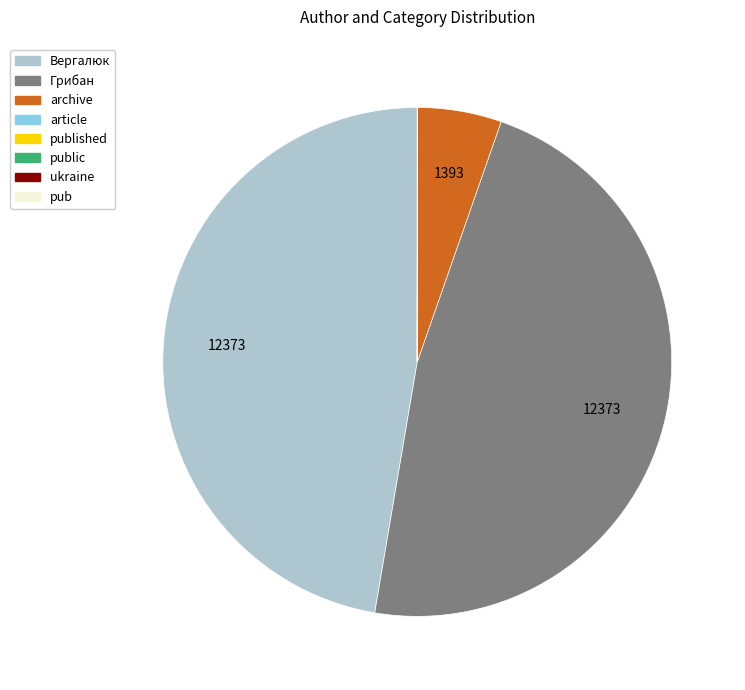

Is there any slice that represents more than half of the pie?

No